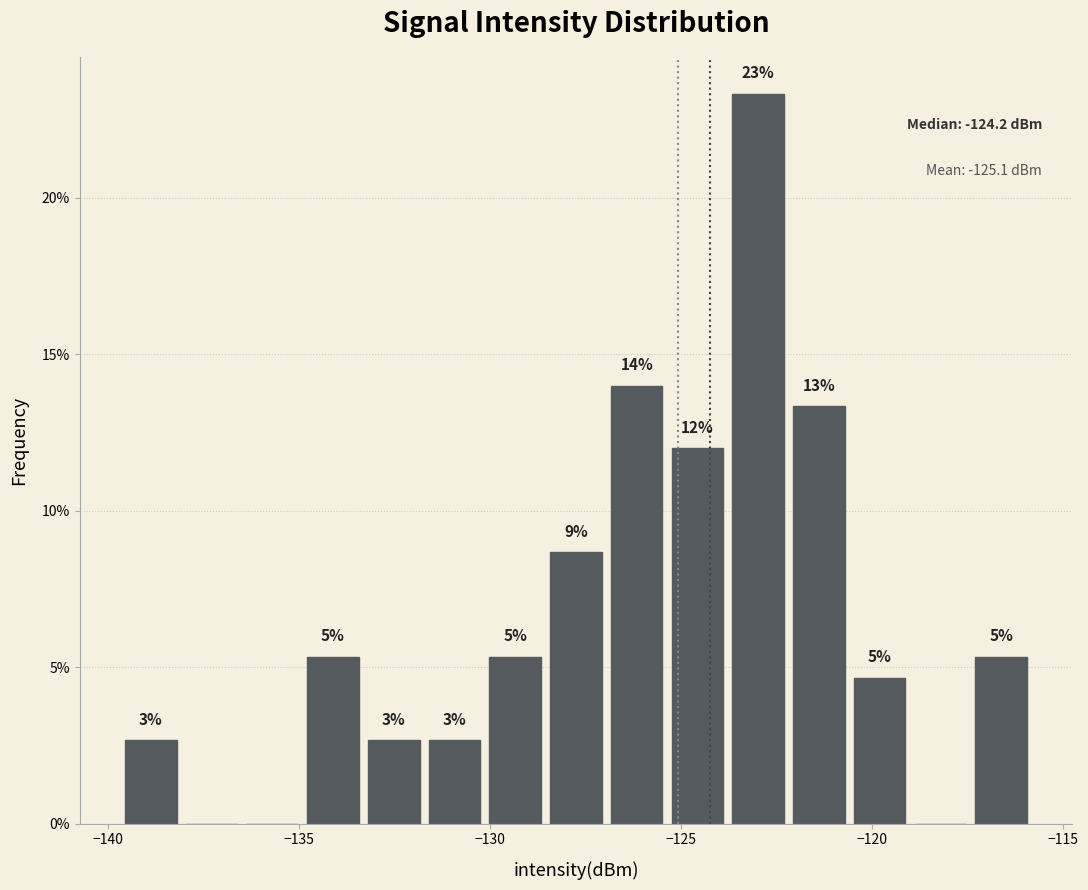

Around what value on the x-axis is the tallest bar? Give the approximate position of its centre, as read against the axis.

-123.0